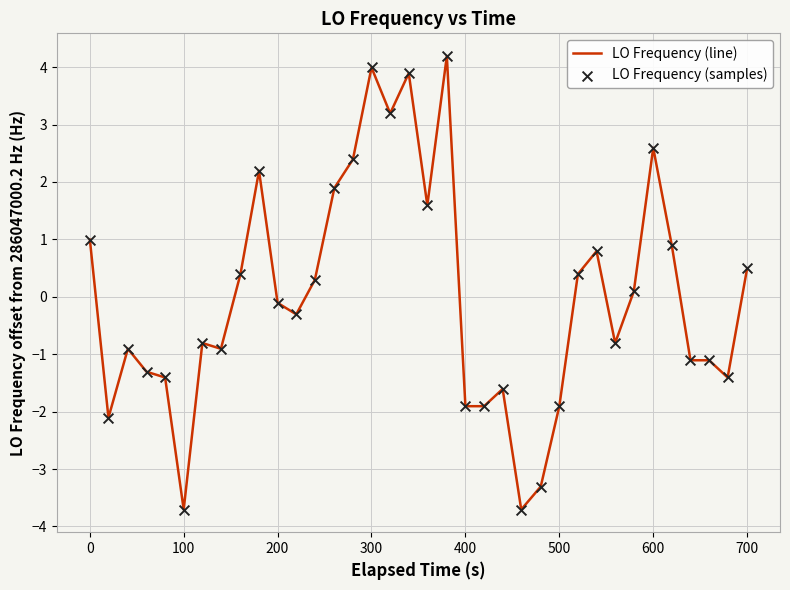

What is the difference between the maximum and minimum values?

7.9